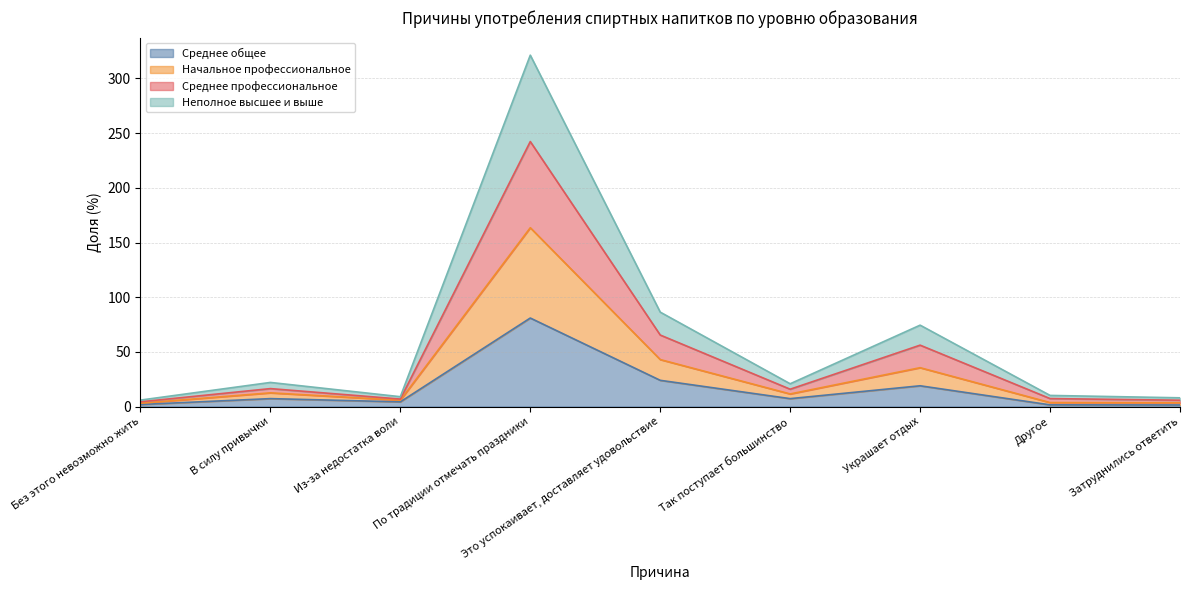

True or false: Неполное высшее и выше and Начальное профессиональное intersect in this chart.

False